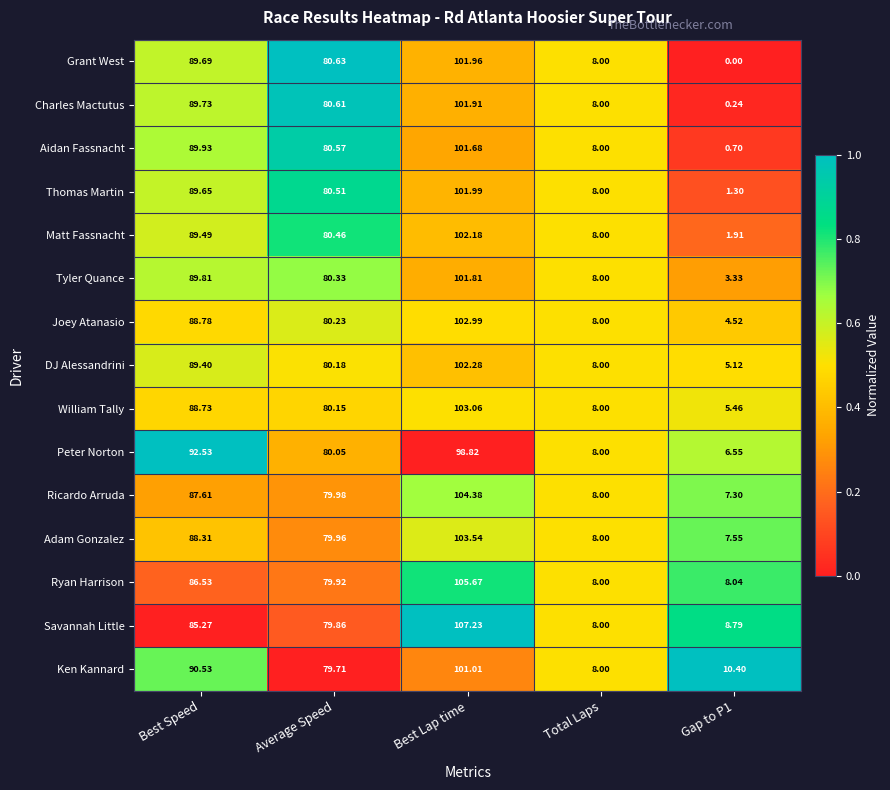

What is the difference between the highest and lowest values at Best Lap time?

8.4